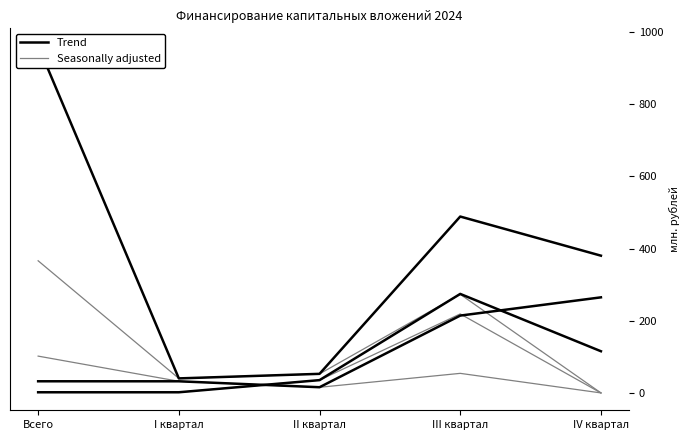

True or false: Trend and Seasonally adjusted cross at least once.

False